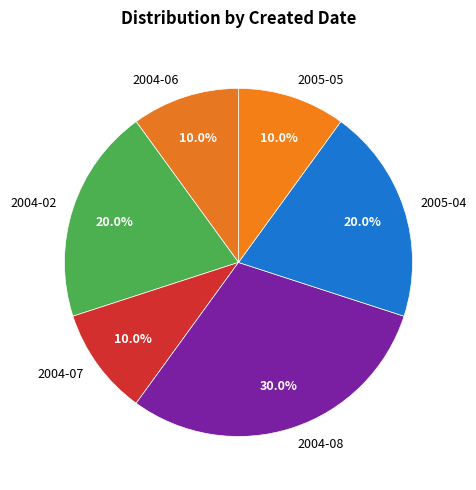

What percentage do 2004-08 and 2005-04 together represent?

50.0%